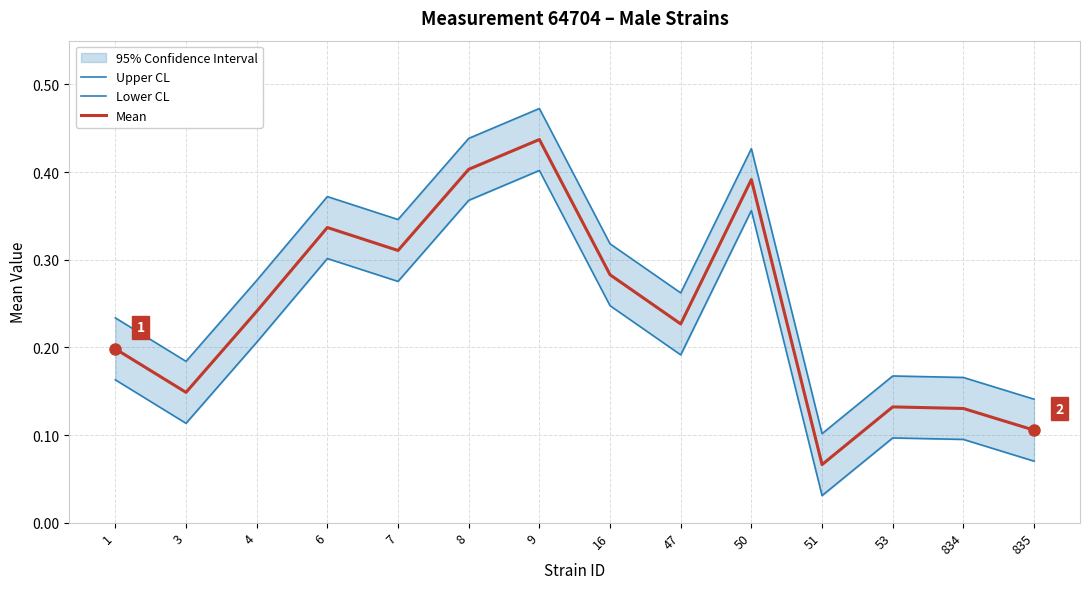

What is the highest value of the Lower CL series?

0.4